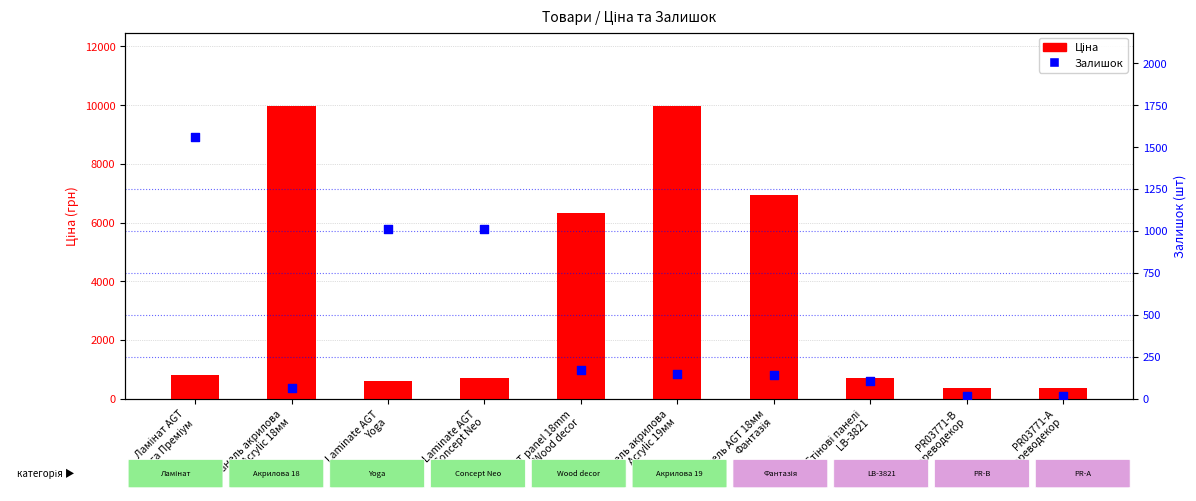

At how many categories does at least one series exceed 2080?

4